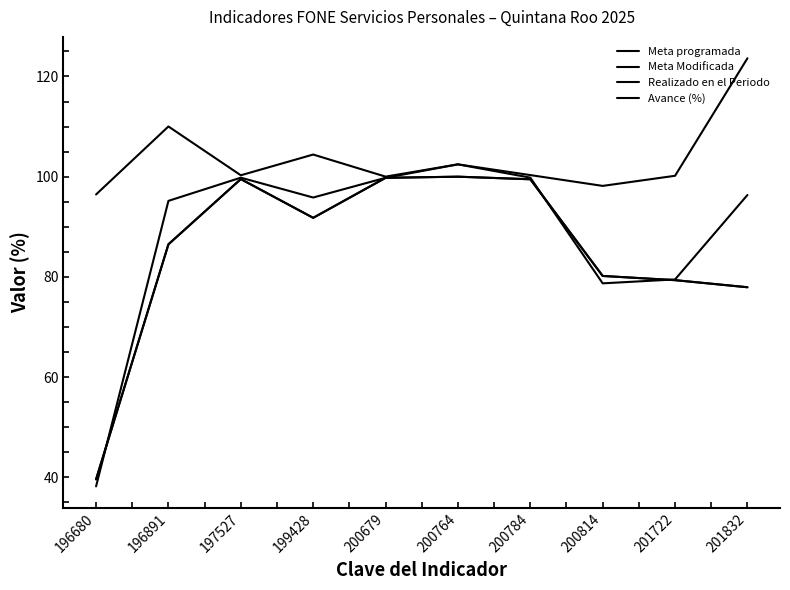

What is the value of the Avance (%) point at the 6th from the left?

102.5